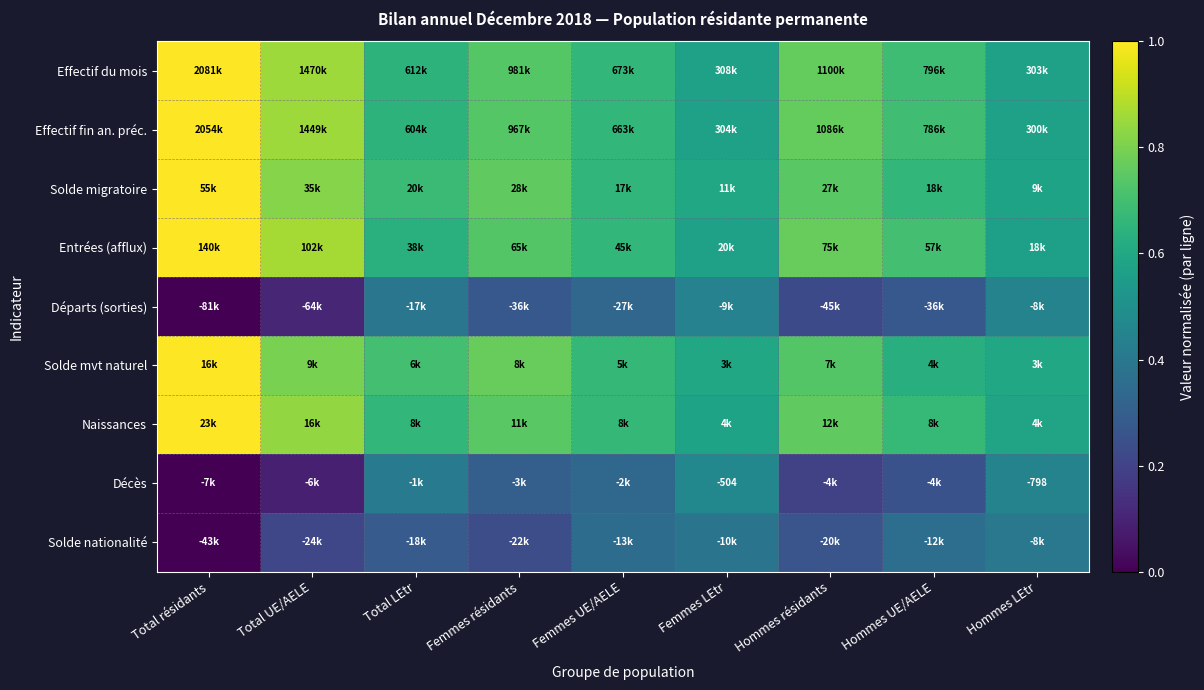

At which label does Entrées (afflux) reach its minimum?

Hommes LEtr